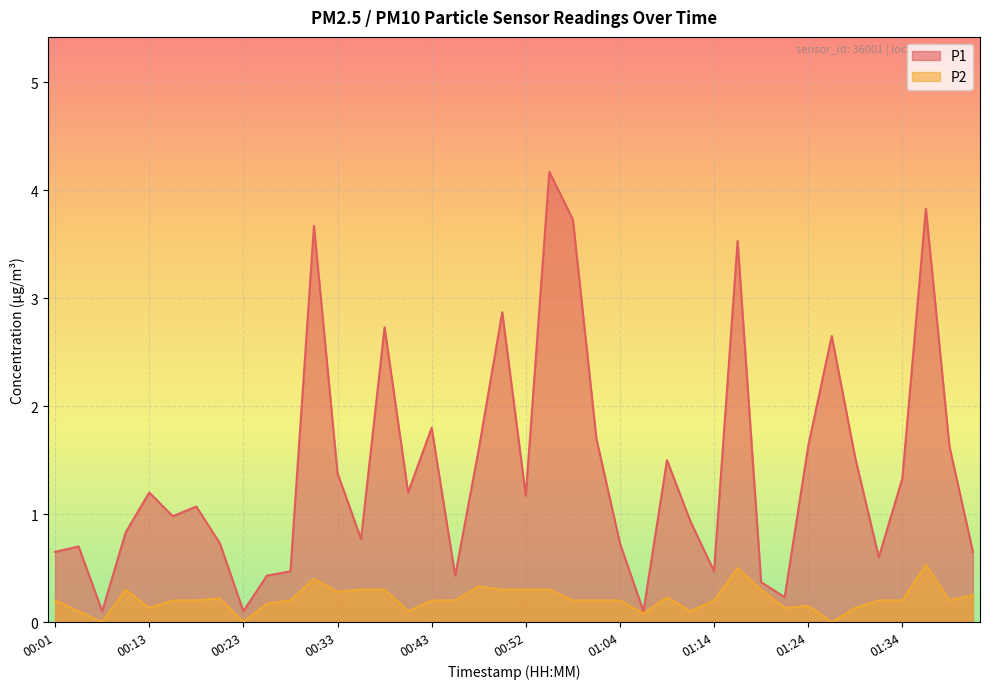

How many series are shown in this chart?

2